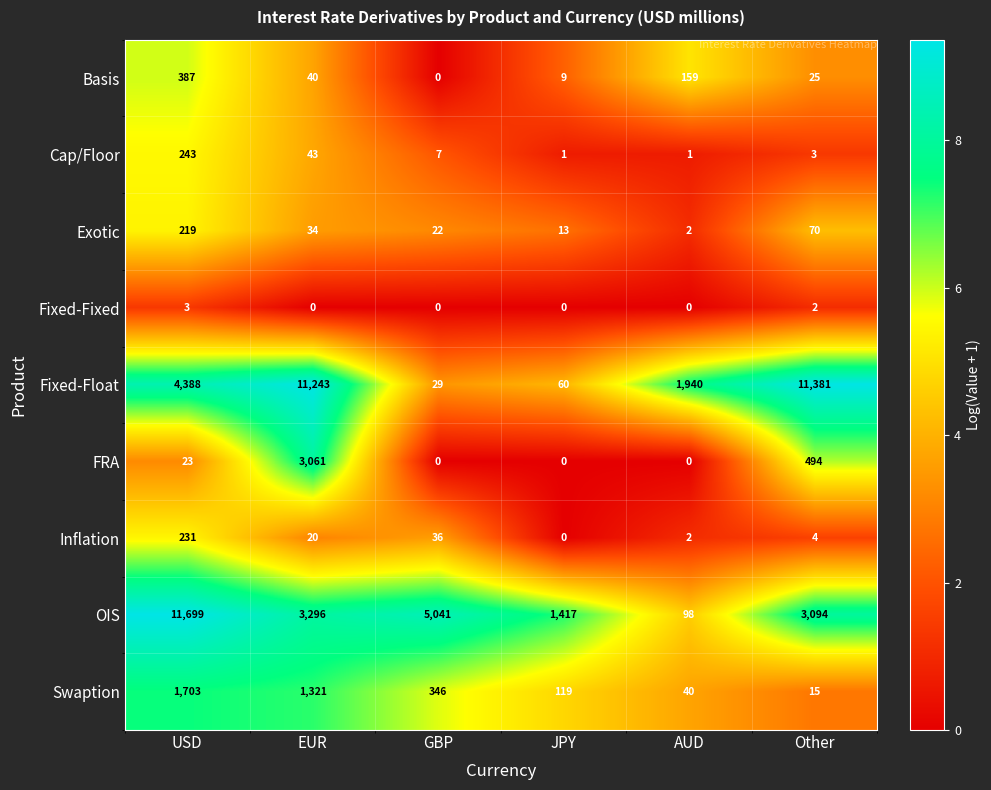

Which series has the largest total across all categories?

Fixed-Float